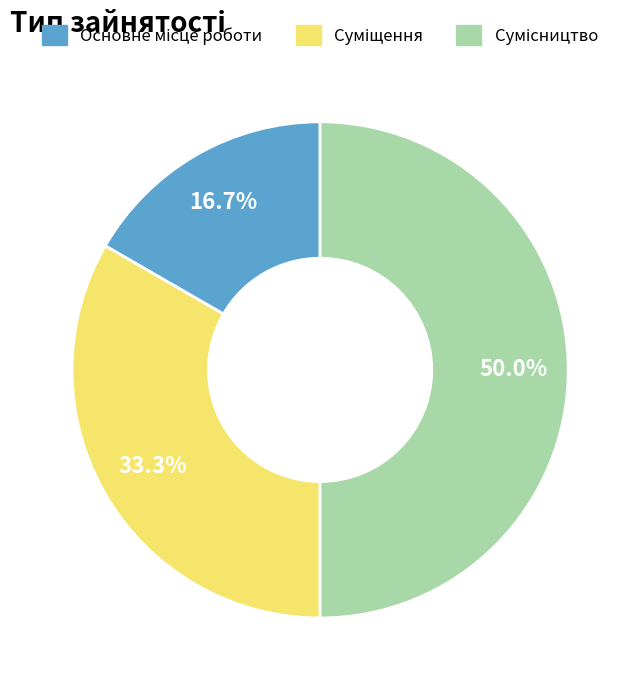

Count the number of slices in the pie.

3